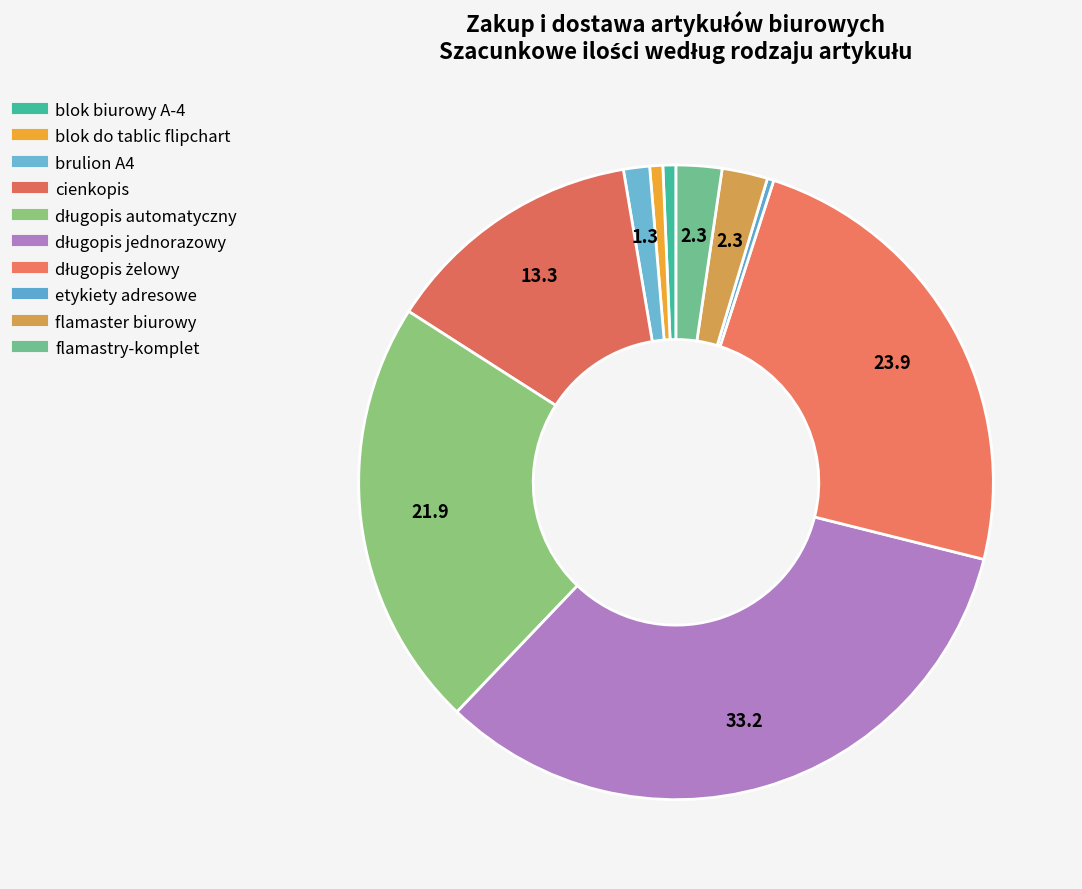

To the nearest percent, what is the difference between the largest and smallest slice percentages?

33%